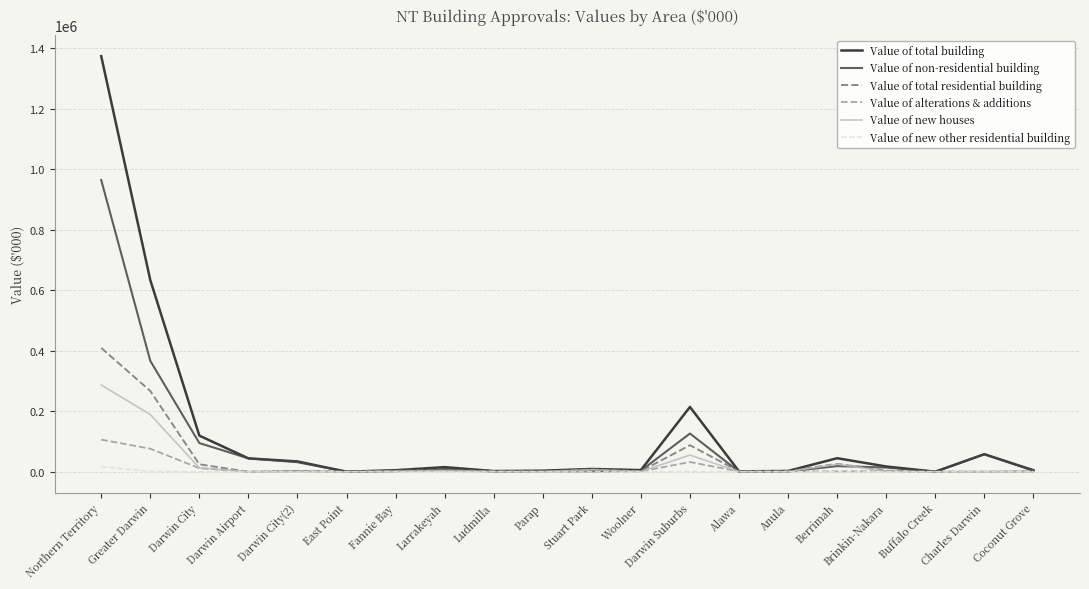

Is it true that Value of non-residential building equals 44259.8 at Darwin Airport?

True